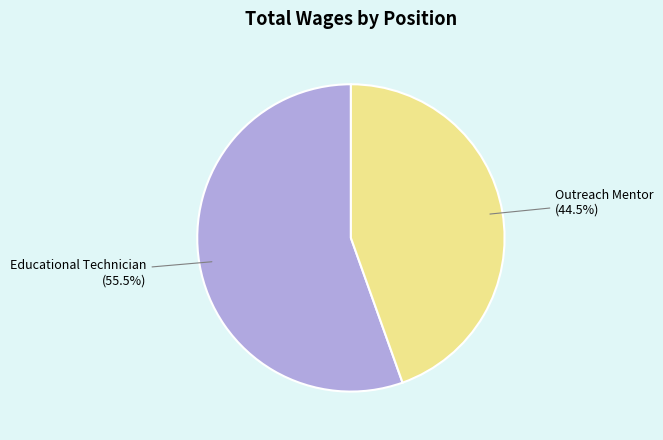

Which slice is the smallest?

Outreach Mentor